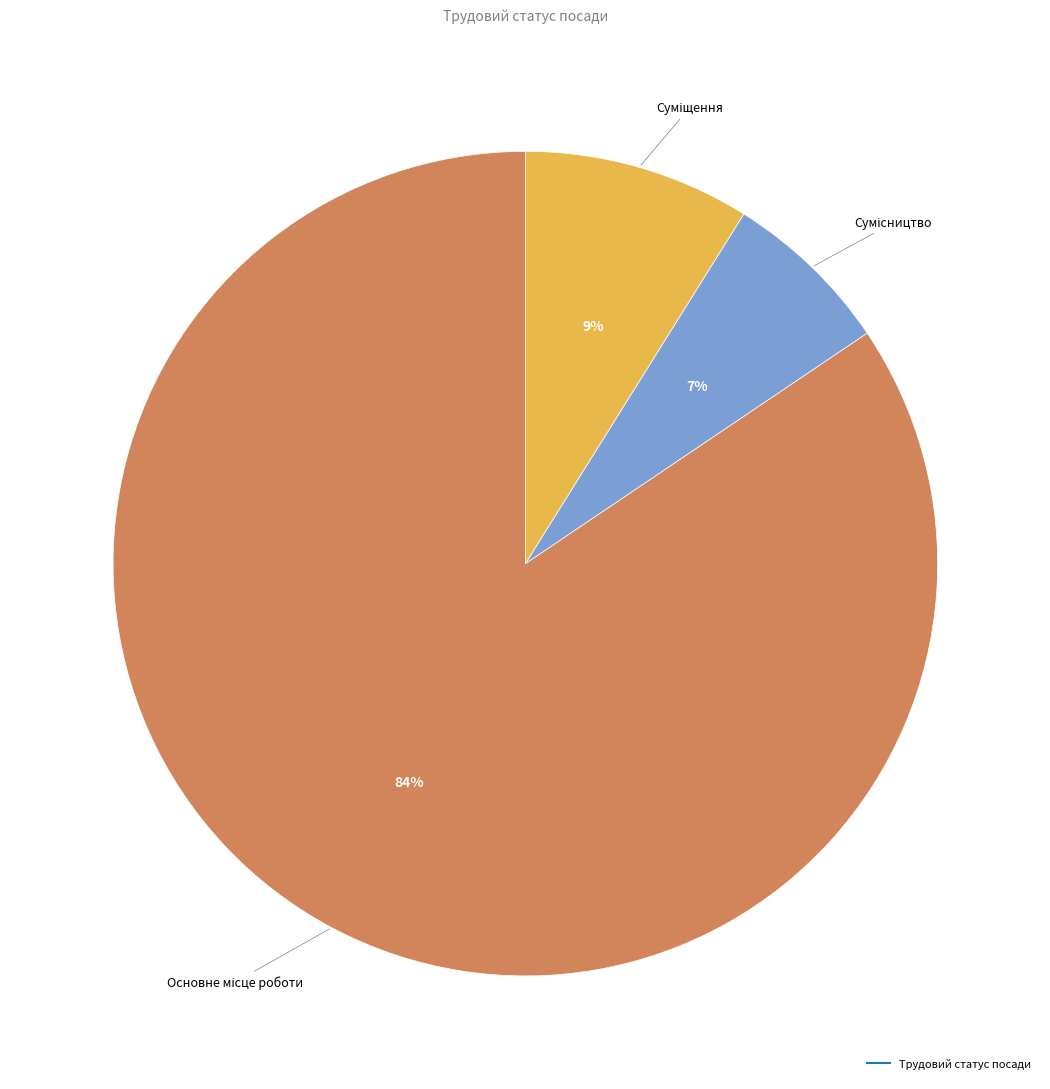

To the nearest percent, what is the average slice percentage?

33%